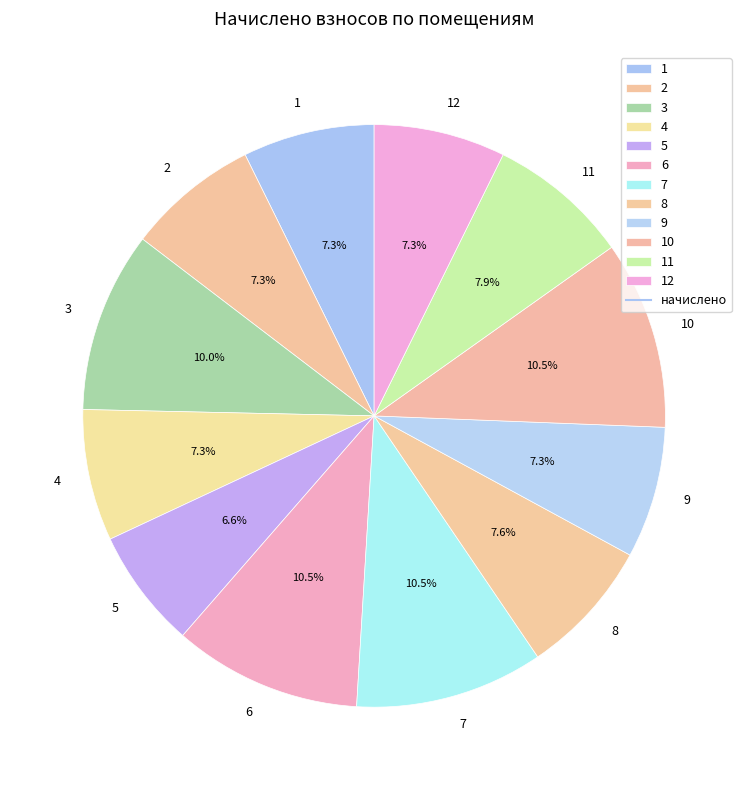

What percentage is the 1 slice, to the nearest percent?

7%